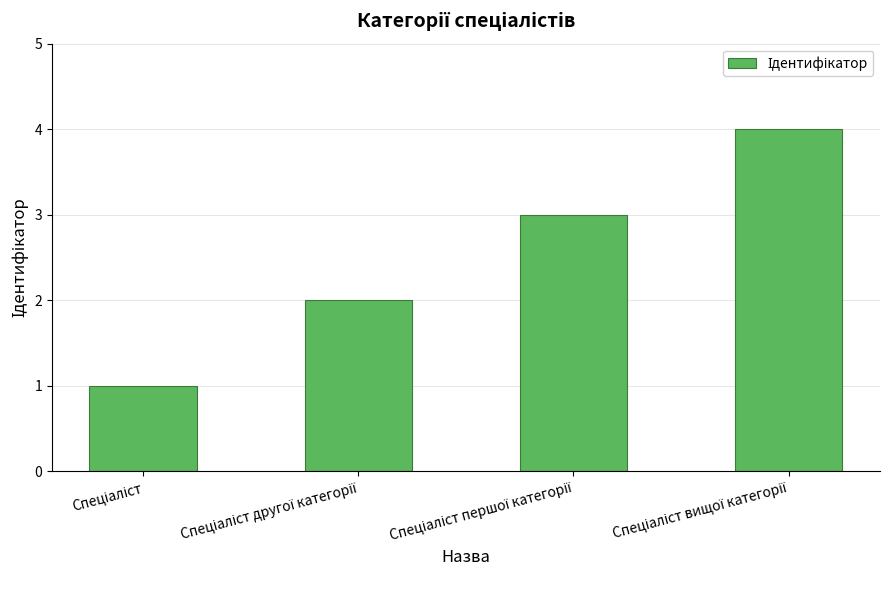

Does the chart contain any negative values?

No